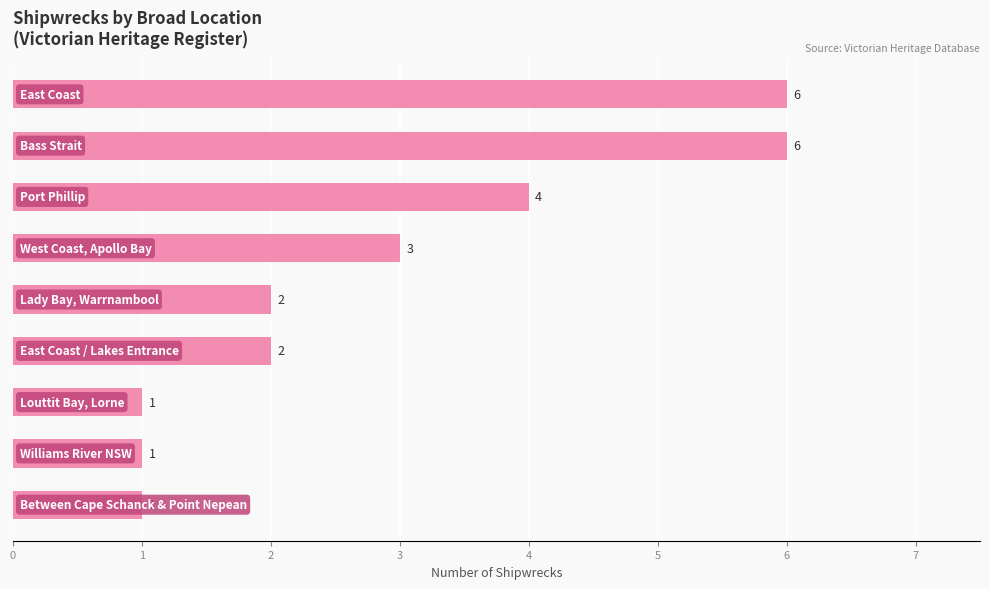

How many values are between 1 and 4?

7